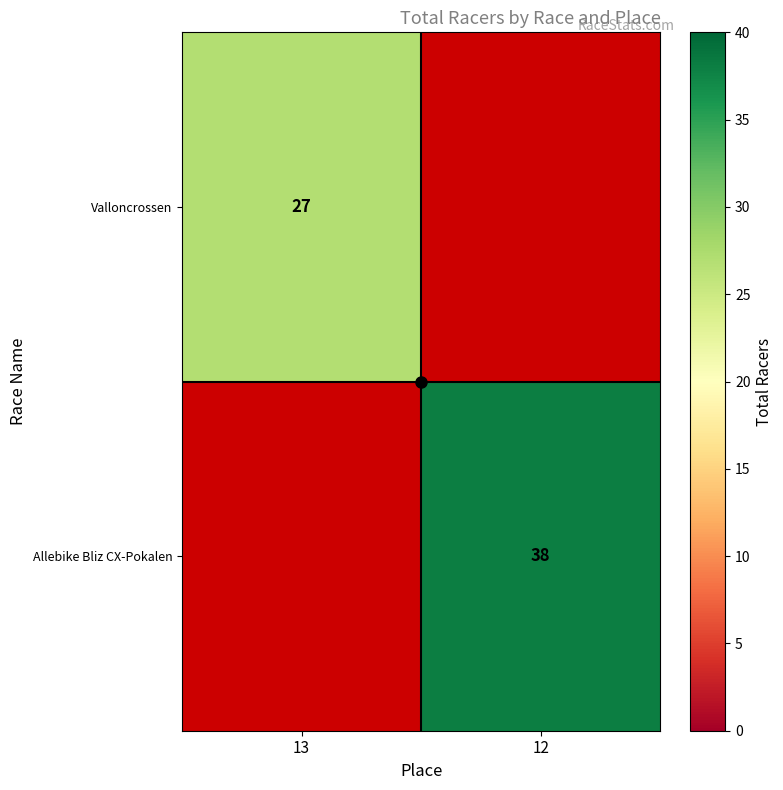

Which has a higher value, 12 or 13?

13